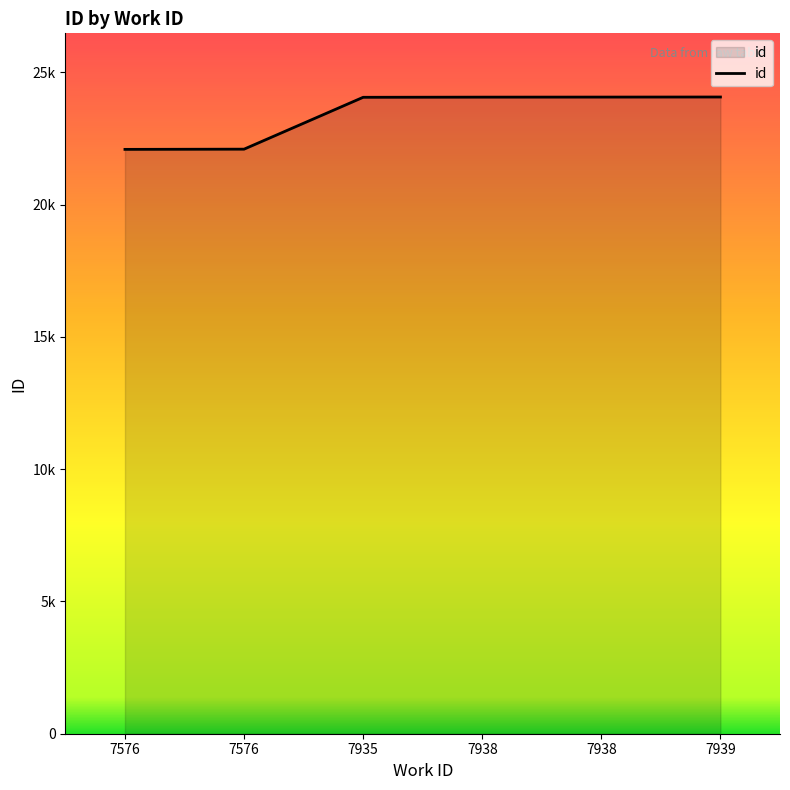

What is the value of the 4th point from the left?

24058